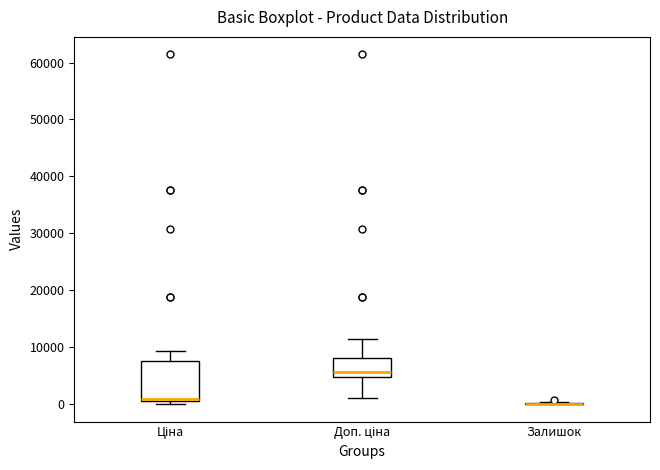

Reading left to right, transcribe this box plot: for each box, give where its median line is, the range the box spans, and where its two whiskers end, as read against the y-axis. The values are not printed on the chart, so give them approximately, as read against the axis.

Ціна: median 1000 (just above the box's lower edge), box 1000 to 8000, whiskers 0 to 9000
Доп. ціна: median 6000, box 5000 to 8000, whiskers 1000 to 11000
Залишок: box collapsed to a line at 0, whiskers 0 to 0